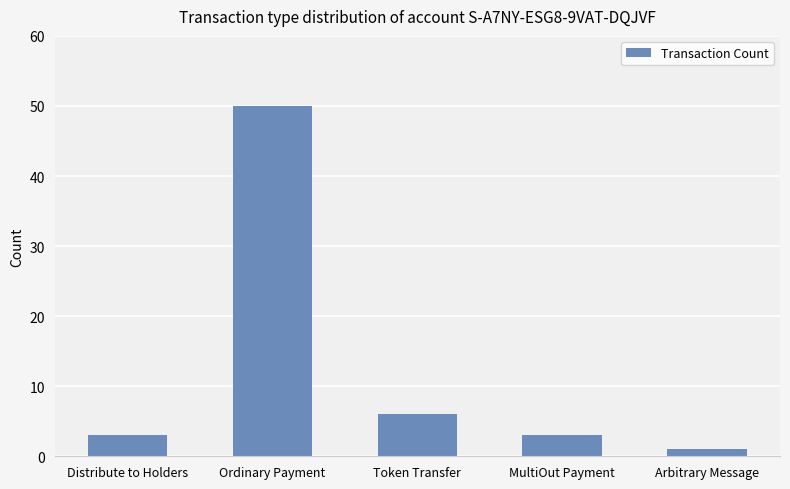

What is the difference between the maximum and minimum values?

49